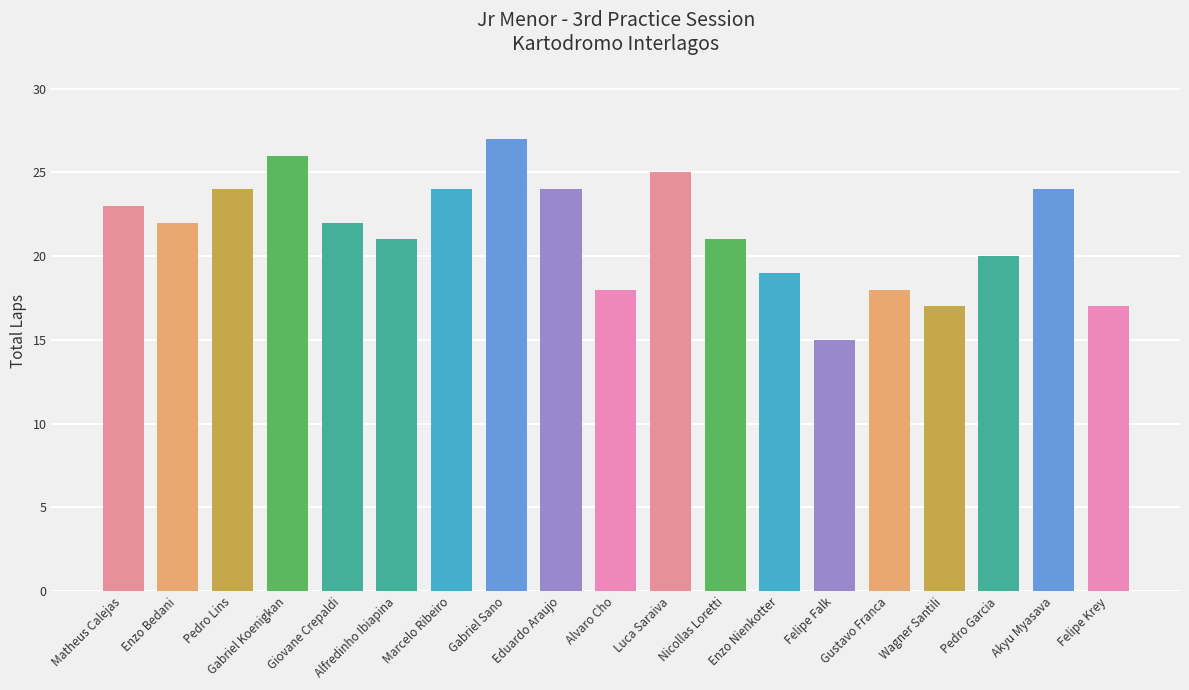

What position from the right is Gabriel Sano?

12